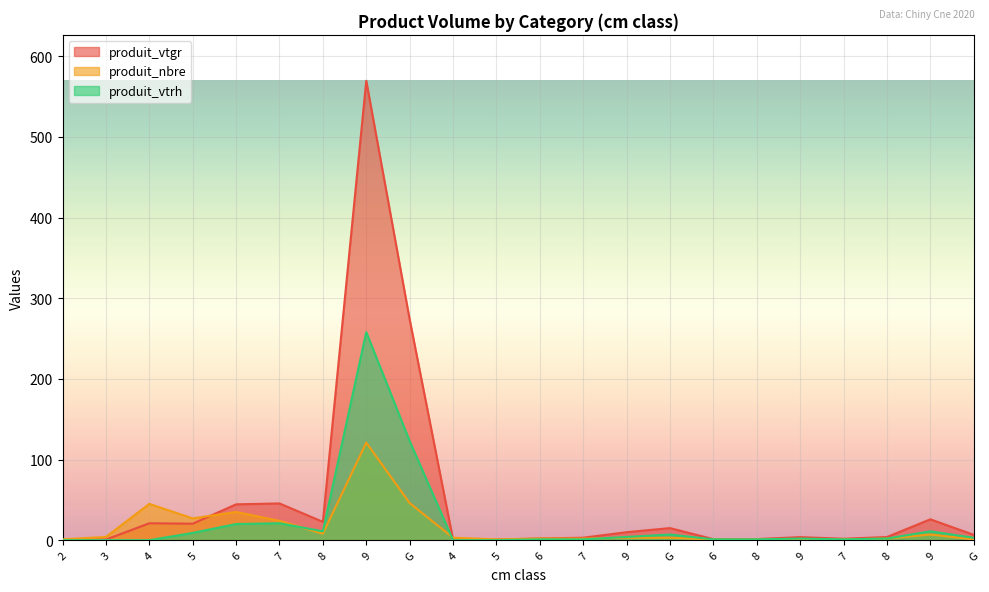

At how many categories does at least one series exceed 494?

1